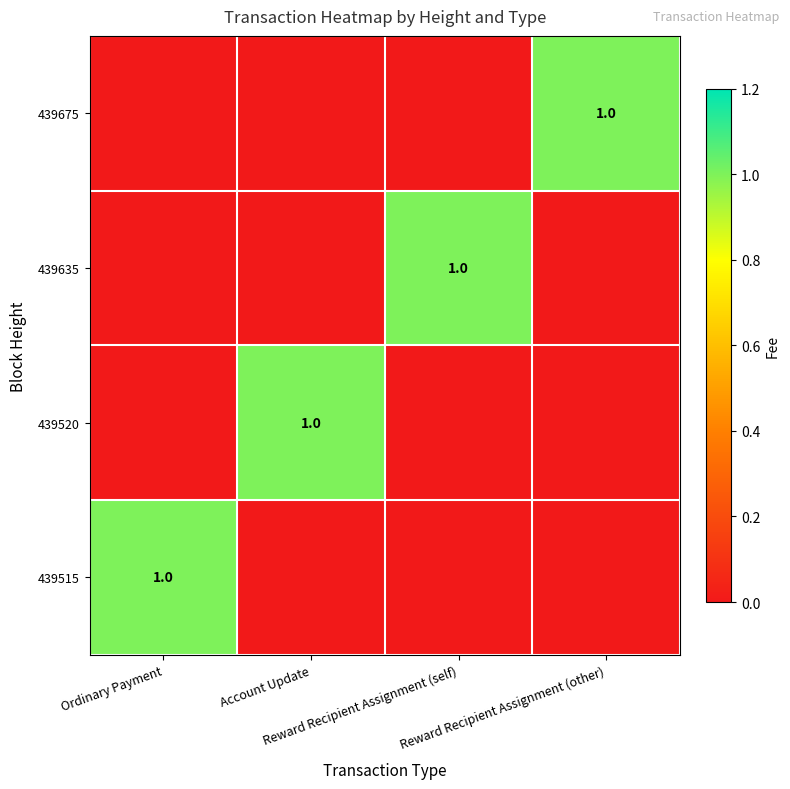

Which category has the lowest value in the 439635 series?

Ordinary Payment